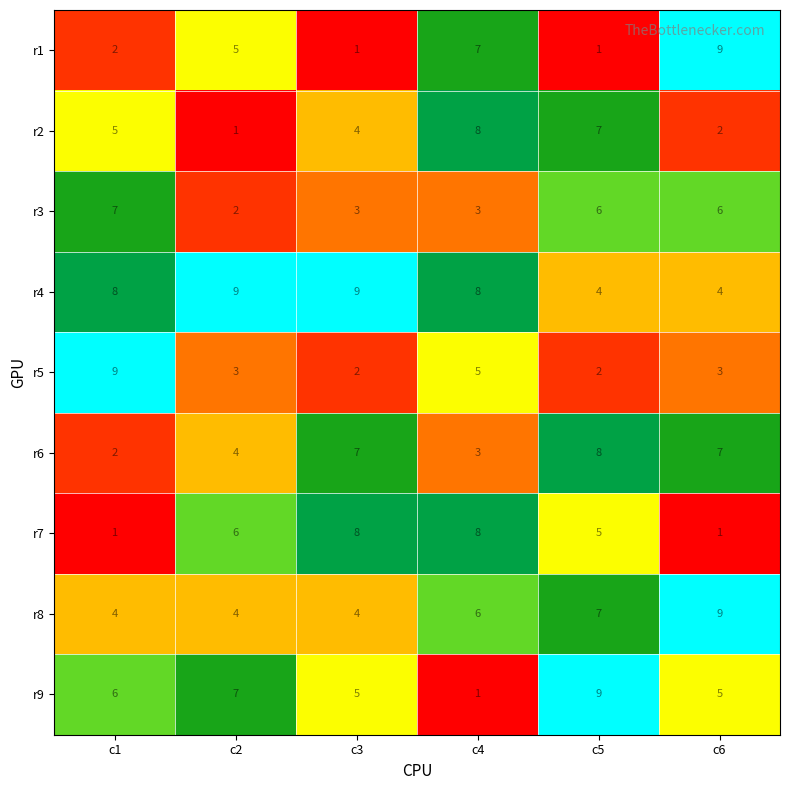

At how many categories does at least one series exceed 6?

6